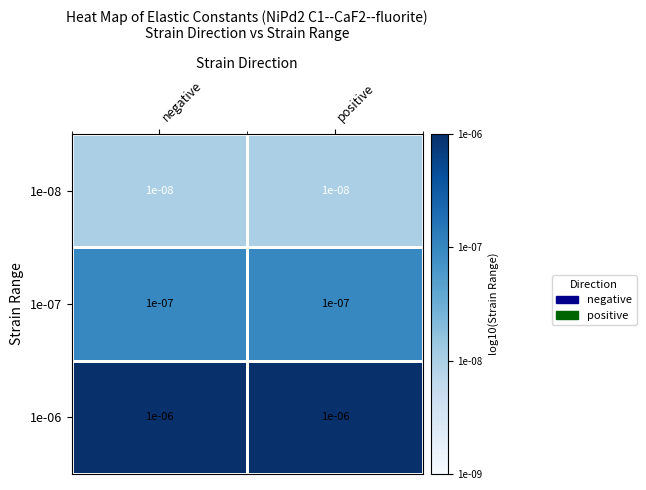

Count the number of data series in this chart.

3